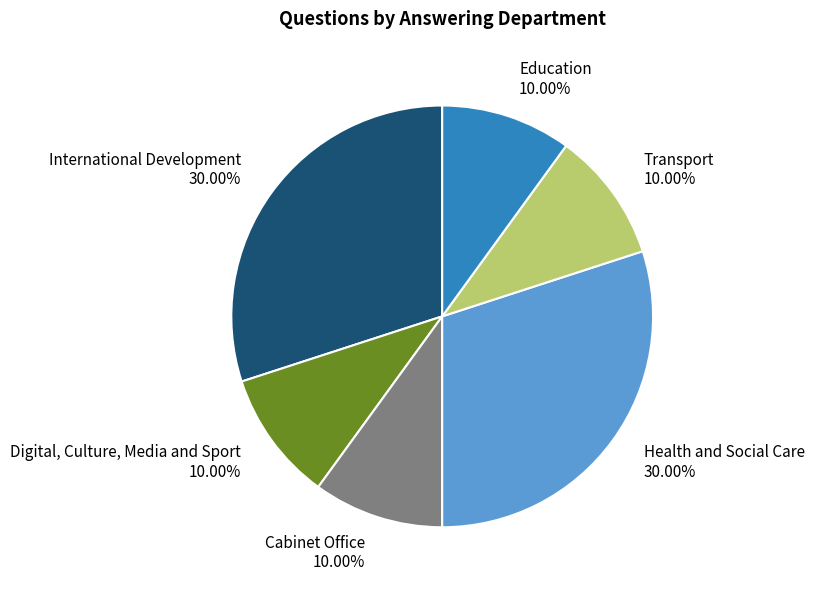

Count the number of slices in the pie.

6